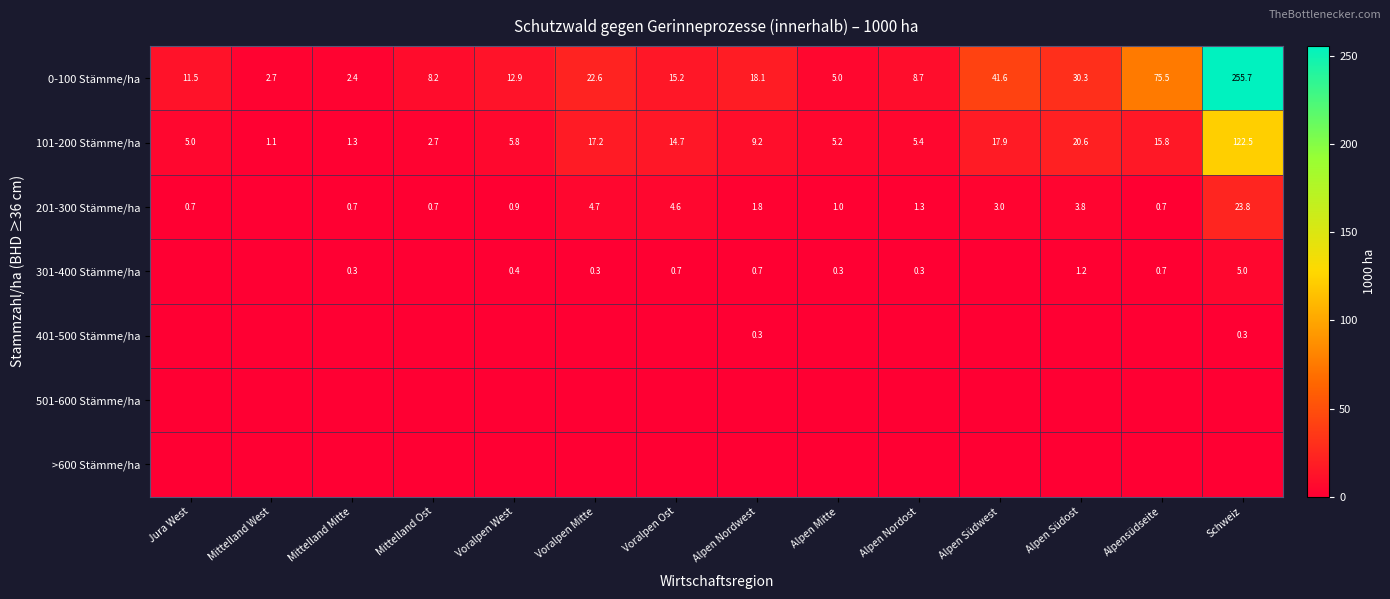

The value of 201-300 Stämme/ha at Alpen Nordwest is 0.8. True or false?

False